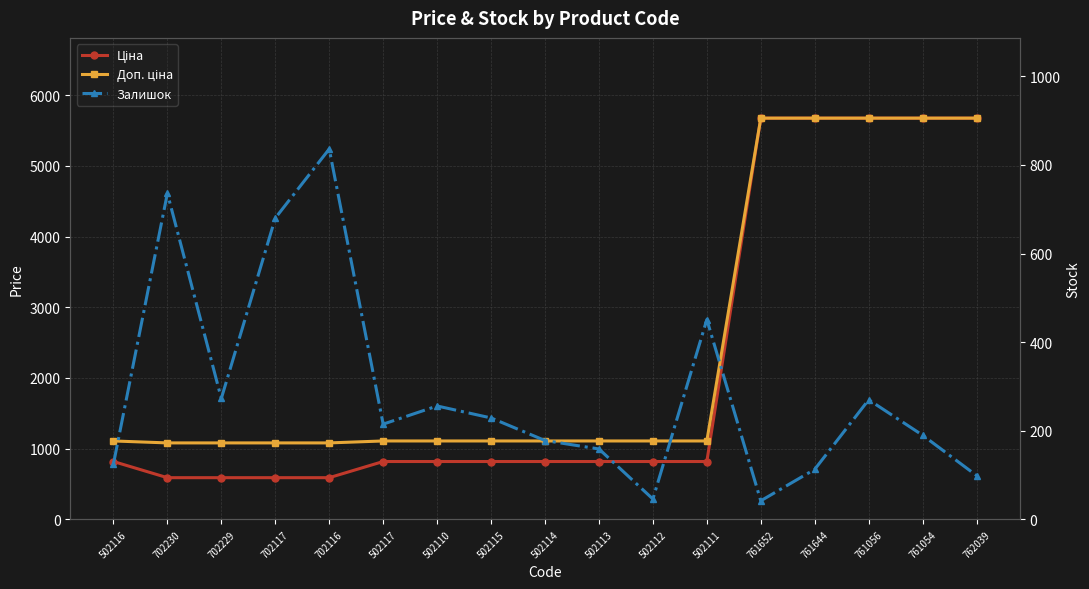

Is this an area chart (filled region under the line)?

No